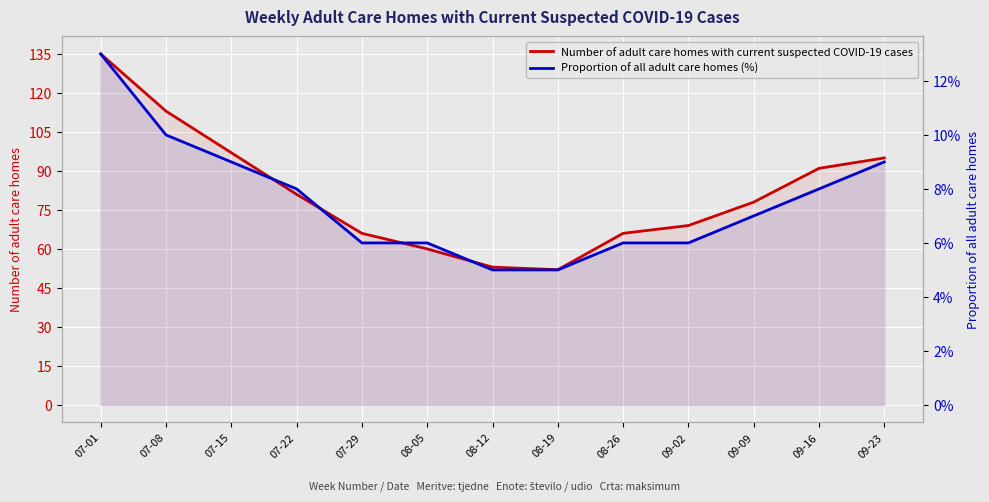

True or false: Proportion of all adult care homes (%) has more than 2 interior local peaks.

False